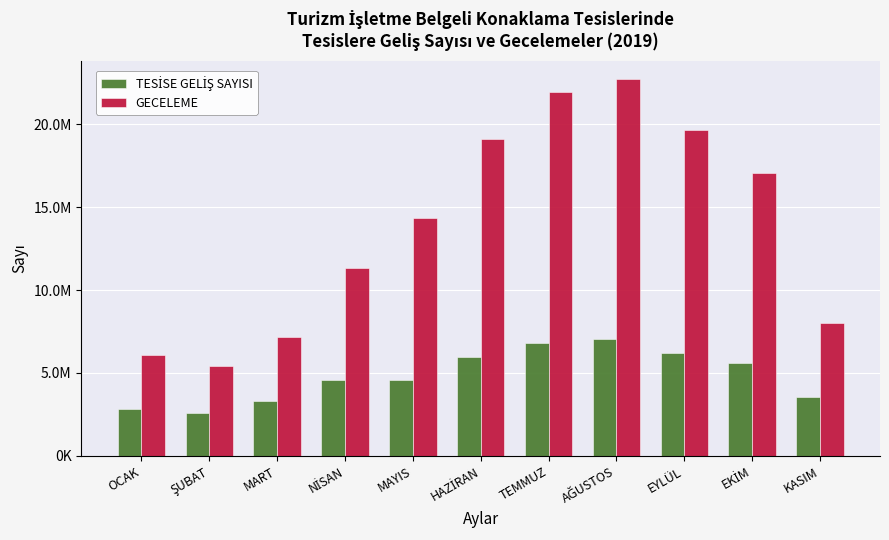

Does the chart contain any negative values?

No